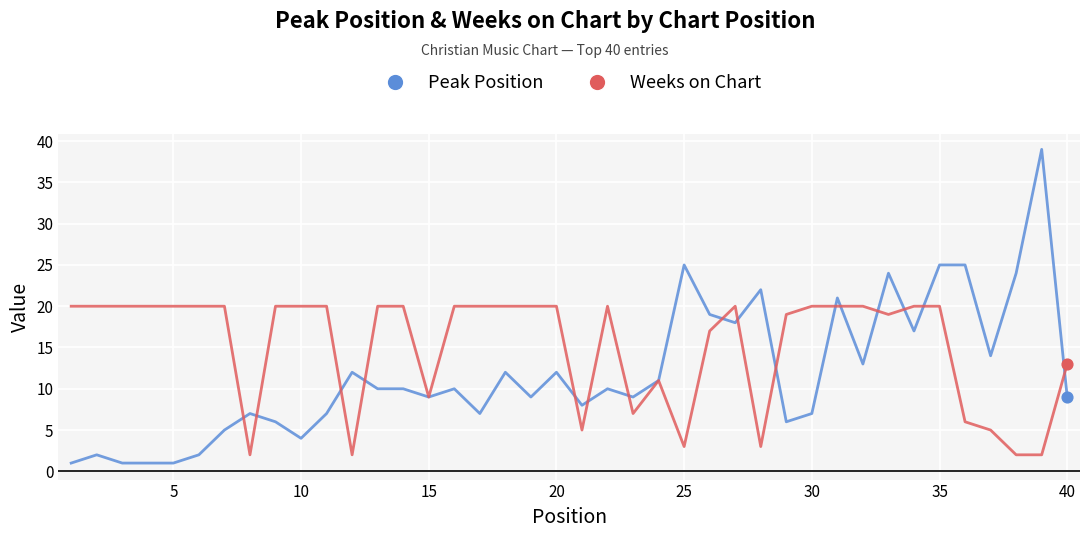

Which series has the largest total across all categories?

Weeks on Chart